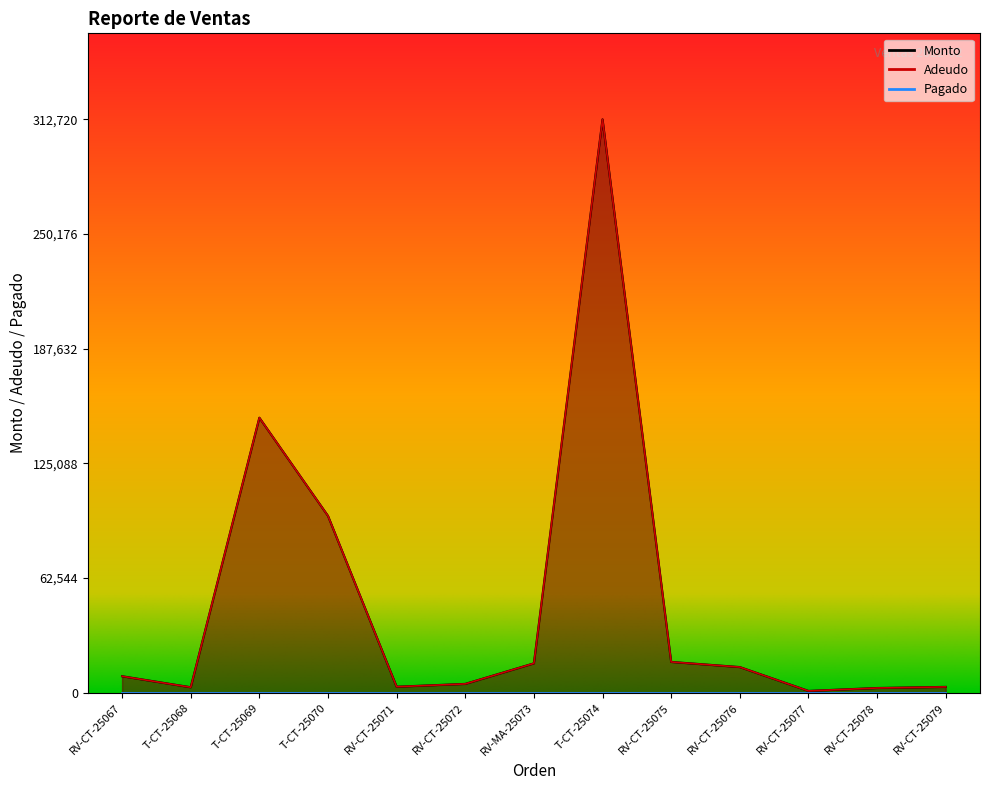

Is the value of Monto at RV-CT-25078 greater than the value of Adeudo at RV-CT-25071?

No